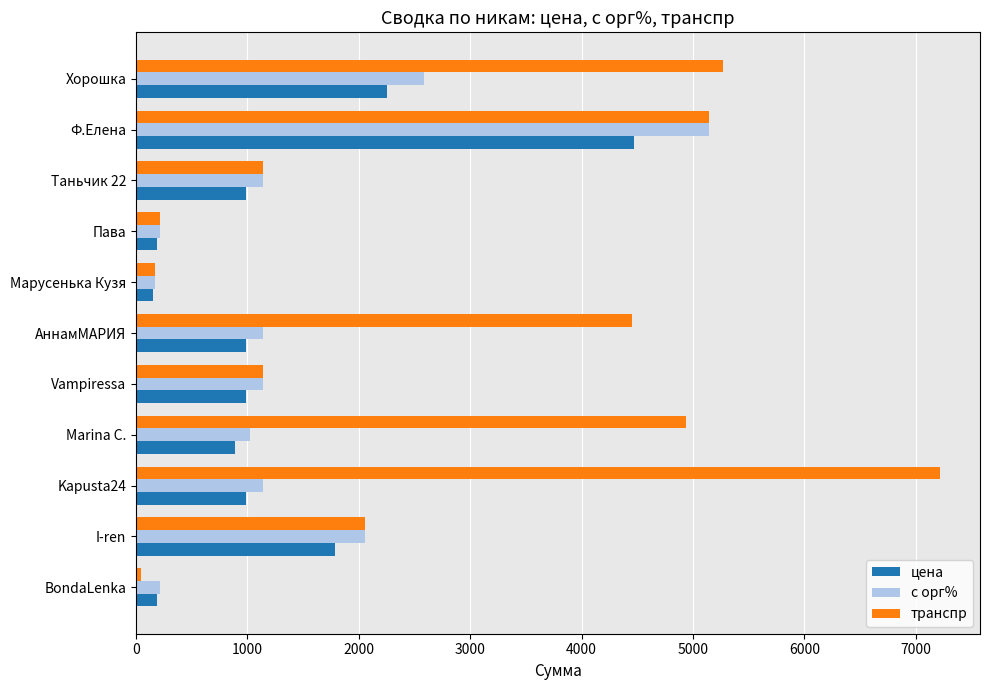

What is the highest value of the с орг% series?

5140.5